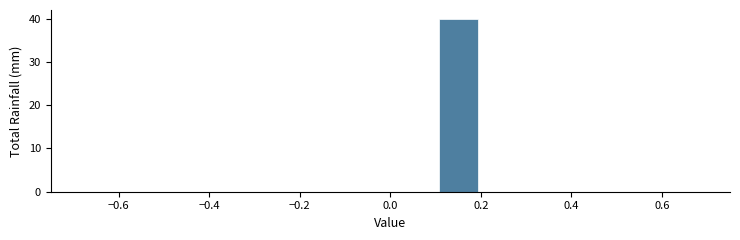

What is the height of the bar covering 0.1 to 0.2 on the x-axis? The values are not printed on the chart, so give them approximately, as read against the axis.

40